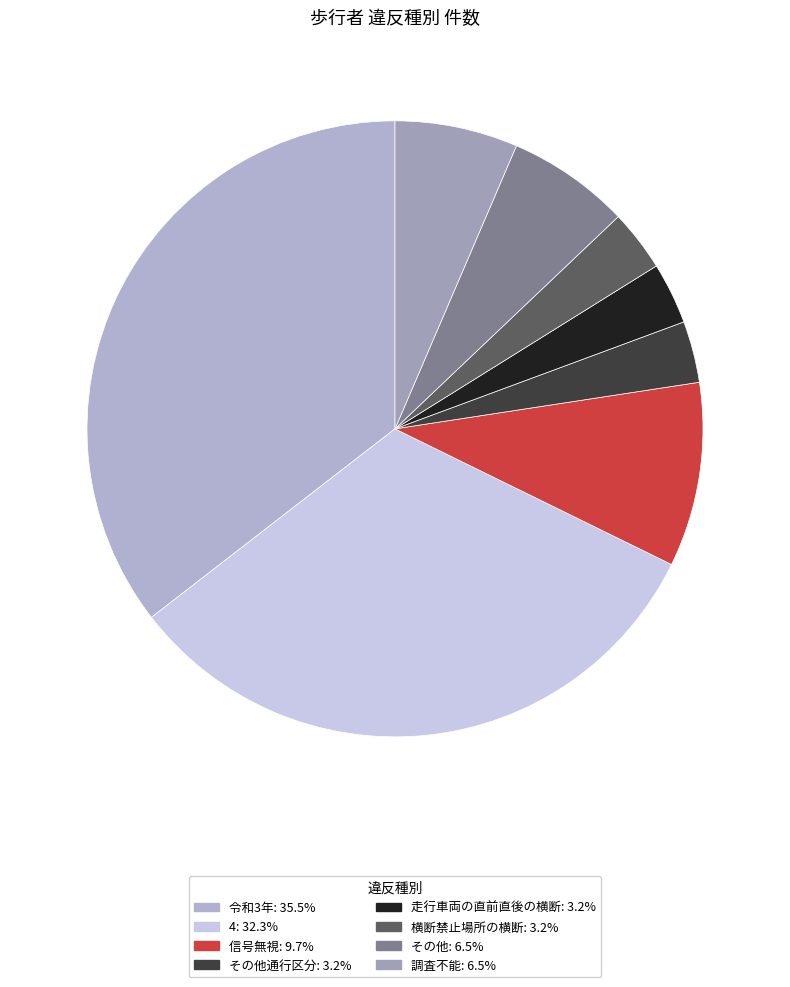

To the nearest percent, what is the difference between the largest and smallest slice percentages?

32%